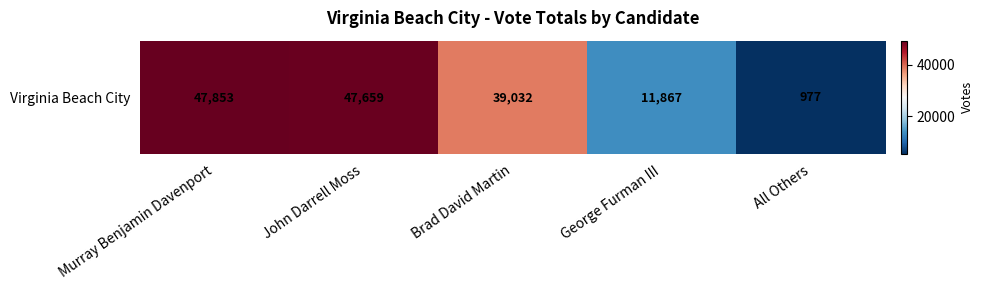

True or false: the data shows 39032 at Brad David Martin.

True